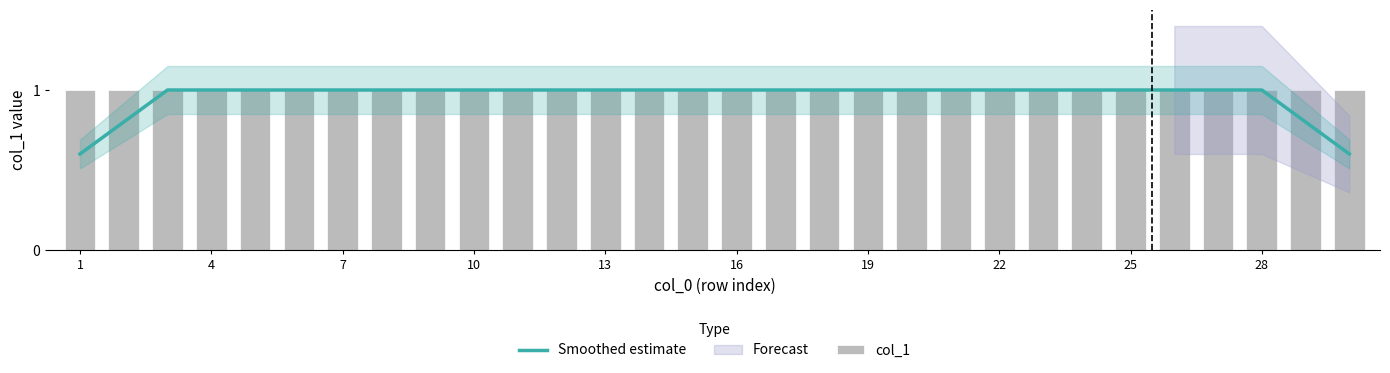

At which category is the sum across all series the highest?

7